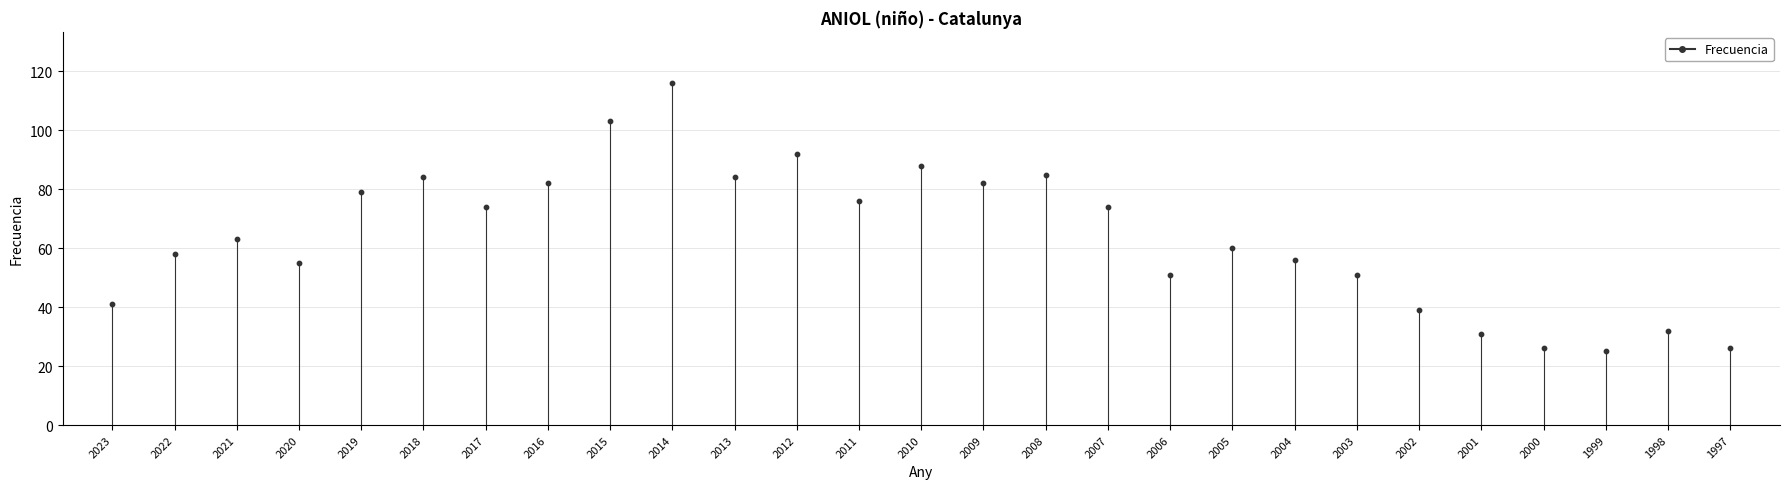

What is the range of Y values (max minus min)?

91